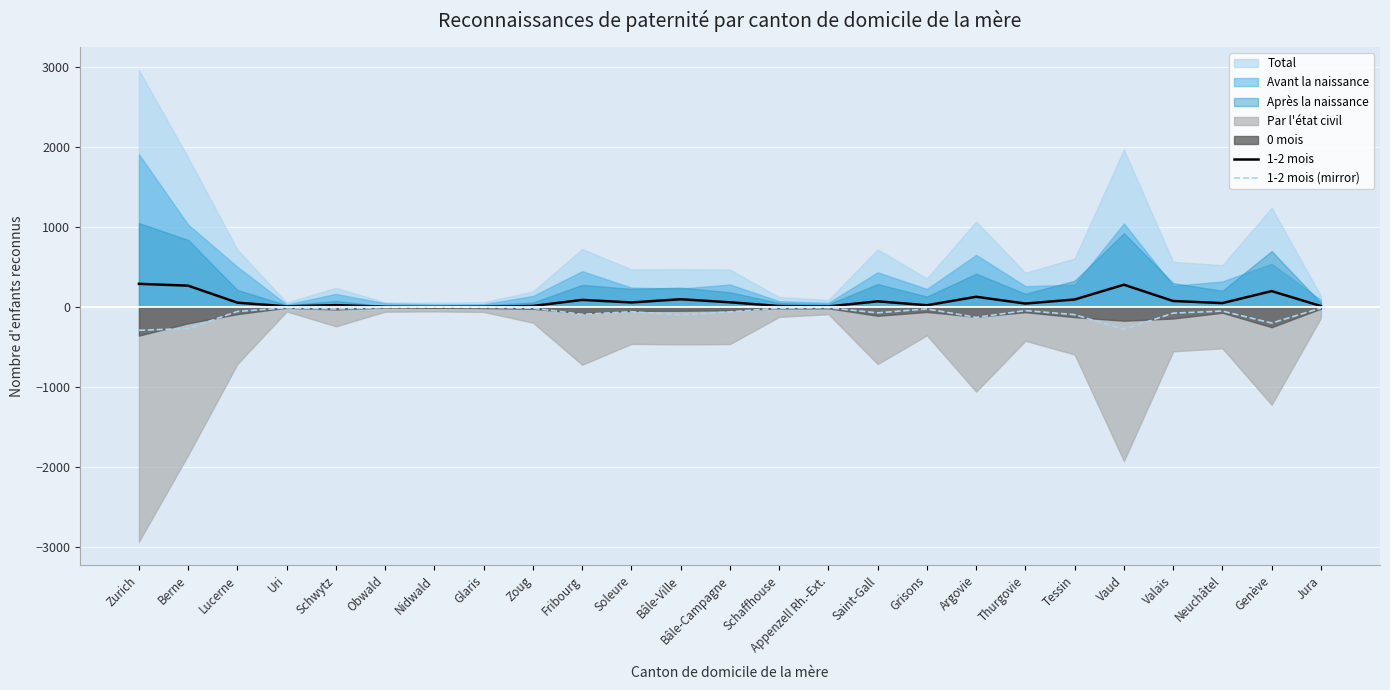

What is the sum of the 1-2 mois (mirror) values at Bâle-Ville and Fribourg?

-188